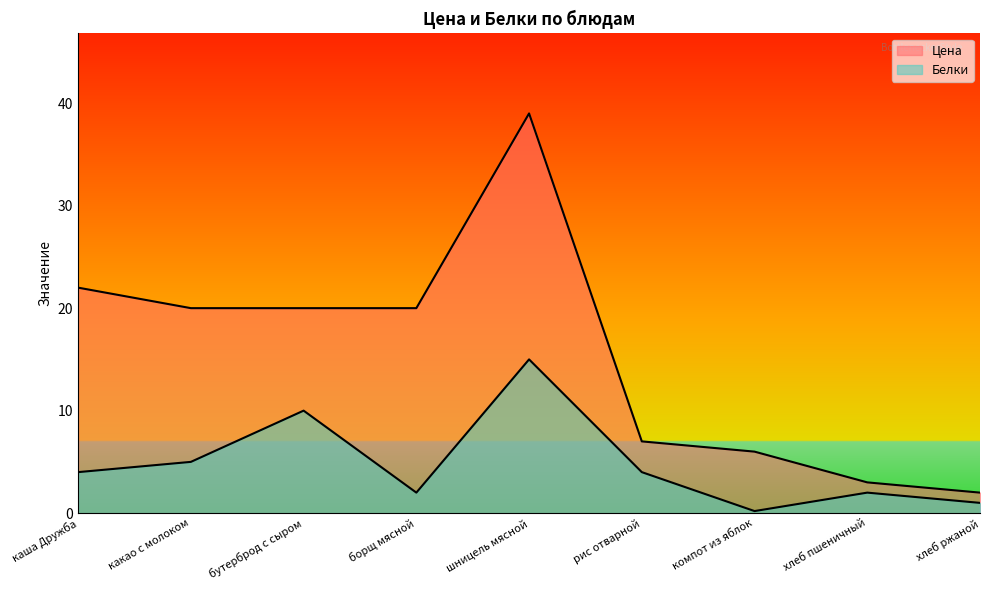

Reading left to right, list all the values displayed in this chart.

Цена: 22.0	20.0	20.0	20.0	39.0	7.0	6.0	3.0	2.0
Белки: 4.0	5.0	10.0	2.0	15.0	4.0	0.2	2.0	1.0